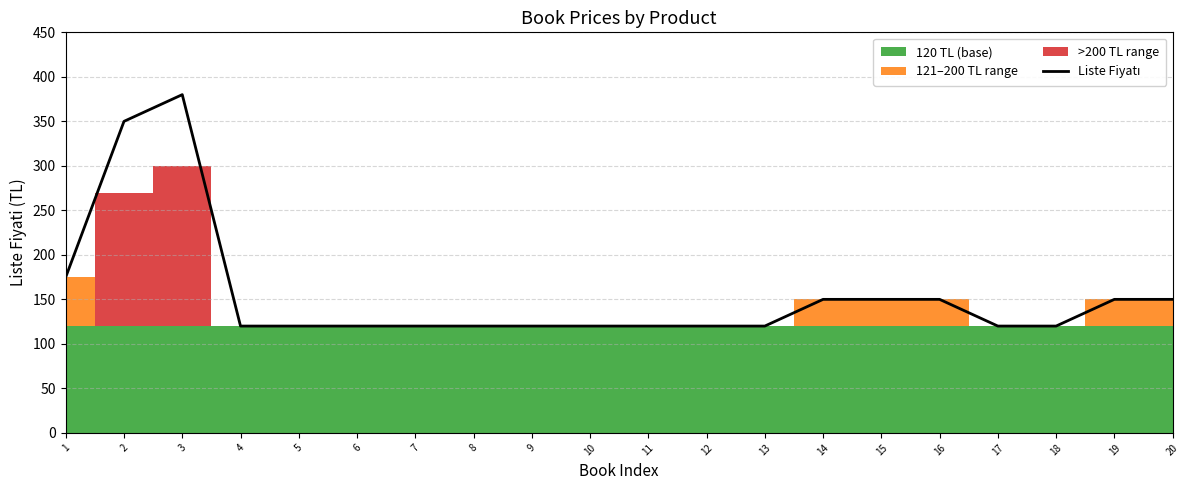

Reading left to right, what are all the values shown in this chart?

1=175	2=350	3=380	4=120	5=120	6=120	7=120	8=120	9=120	10=120	11=120	12=120	13=120	14=150	15=150	16=150	17=120	18=120	19=150	20=150